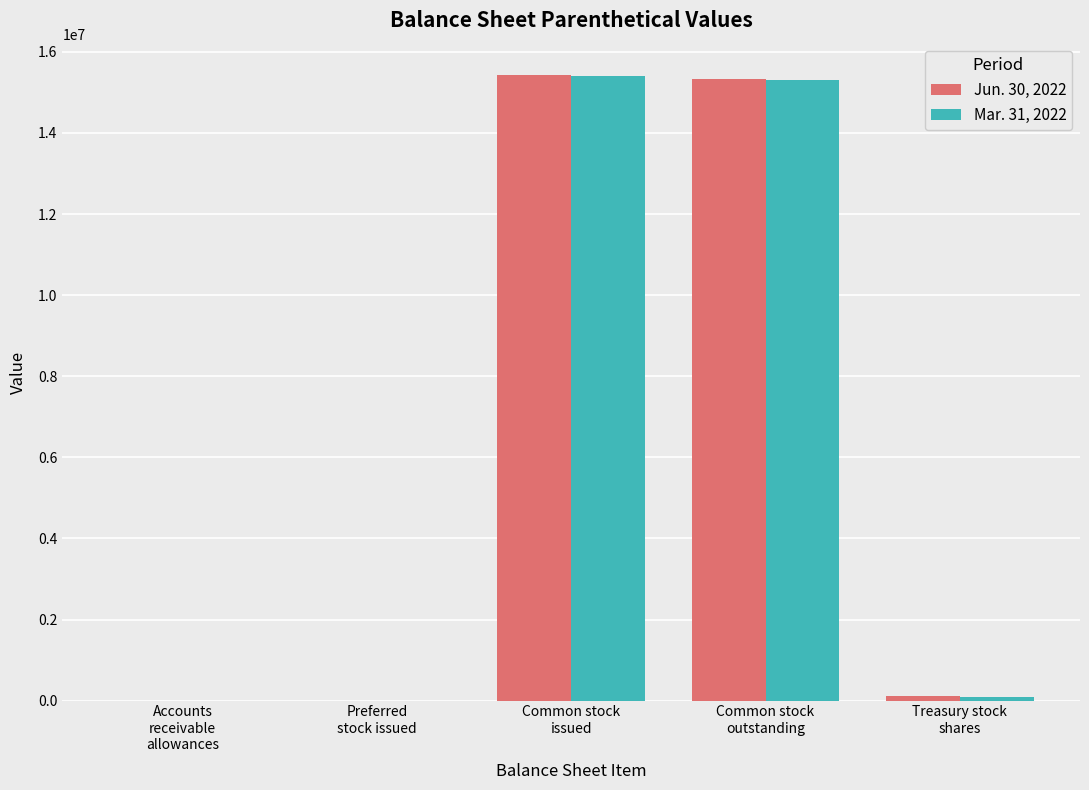

What is the greatest value displayed?

15431602